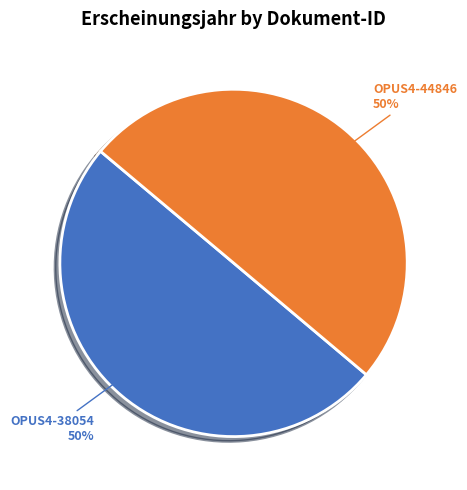

Approximately how many times larger is the value at OPUS4-38054 compared to OPUS4-44846?

1.0